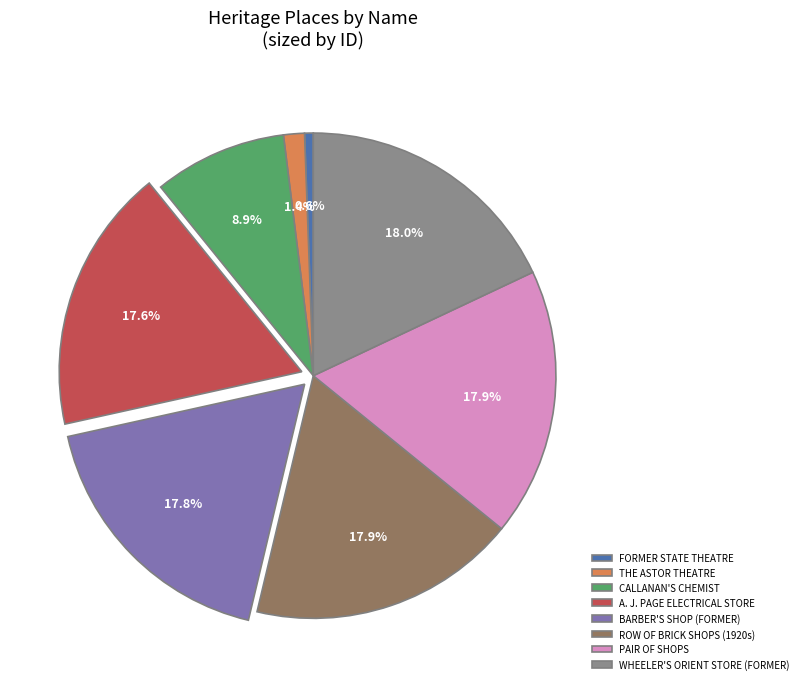

To the nearest percent, what is the combined percentage of CALLANAN'S CHEMIST and BARBER'S SHOP (FORMER)?

27%